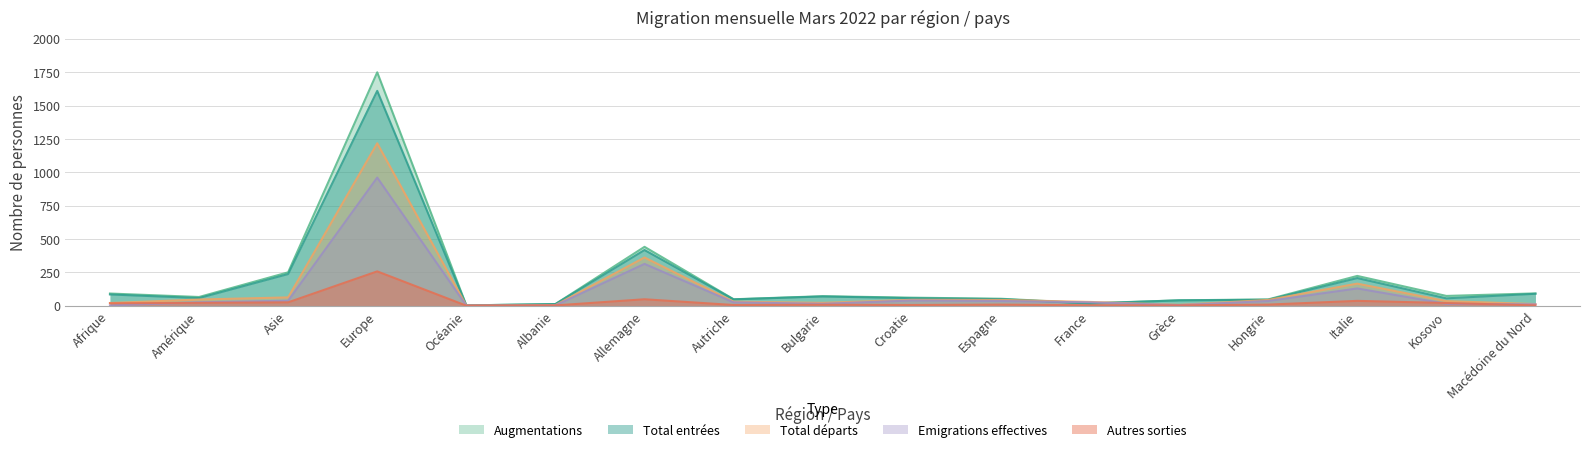

What is the label of the 1st point from the left?

Afrique